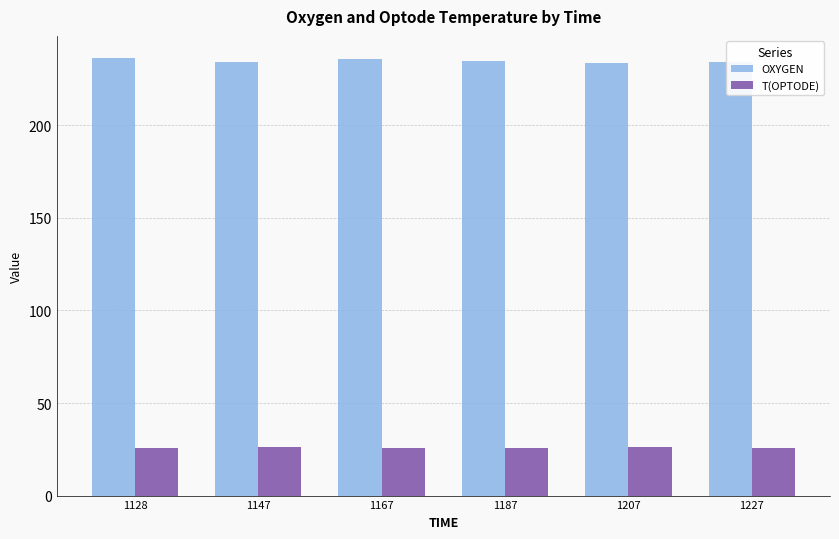

The T(OPTODE) series shows 25.6 at 1128. True or false?

True